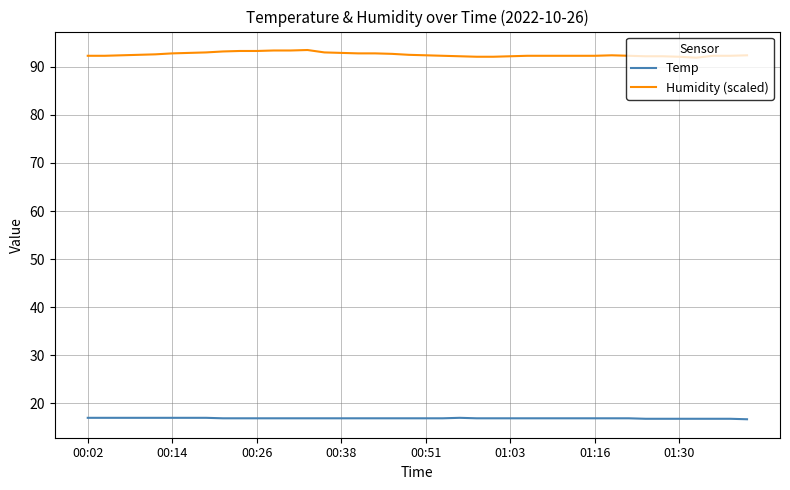

List the series in order of their peak value, highest first.

Humidity (scaled), Temp